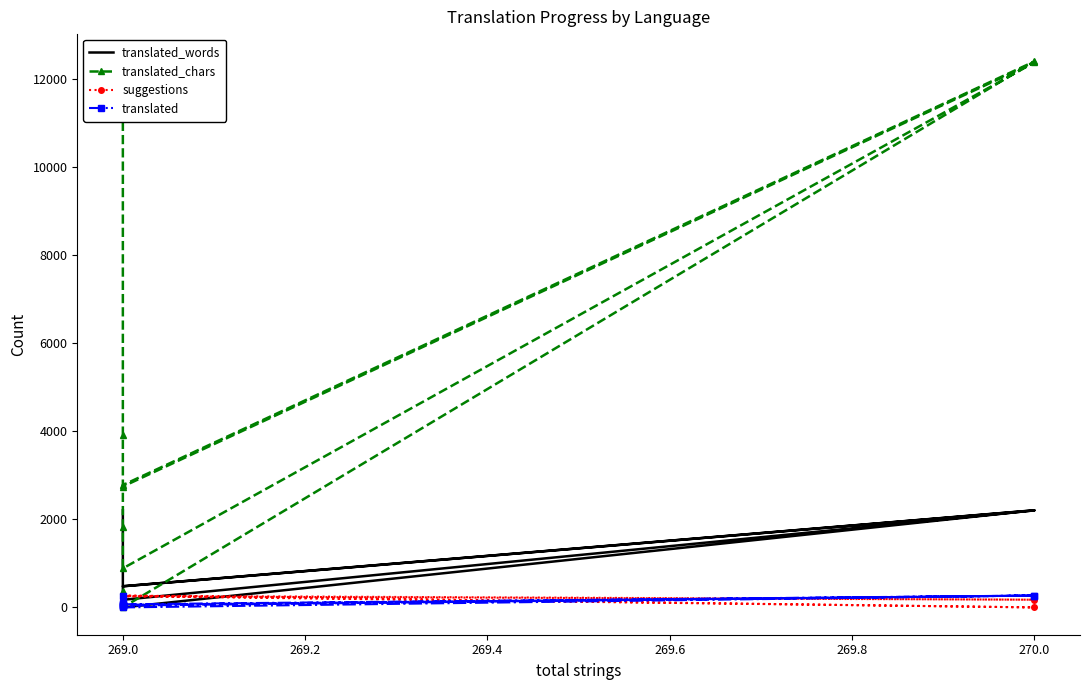

Which series has the widest spread of values?

translated_chars